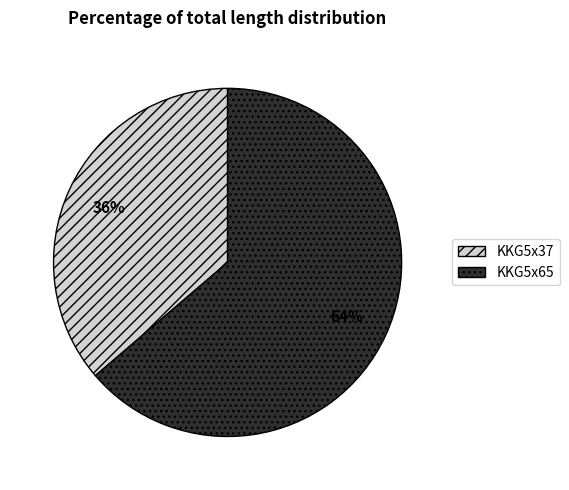

To the nearest percent, what is the combined percentage of KKG5x37 and KKG5x65?

100%